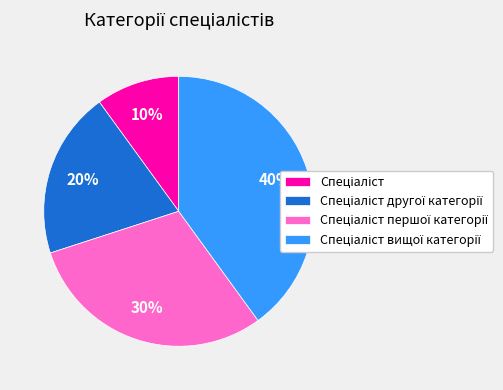

Is there a majority slice in this chart?

No